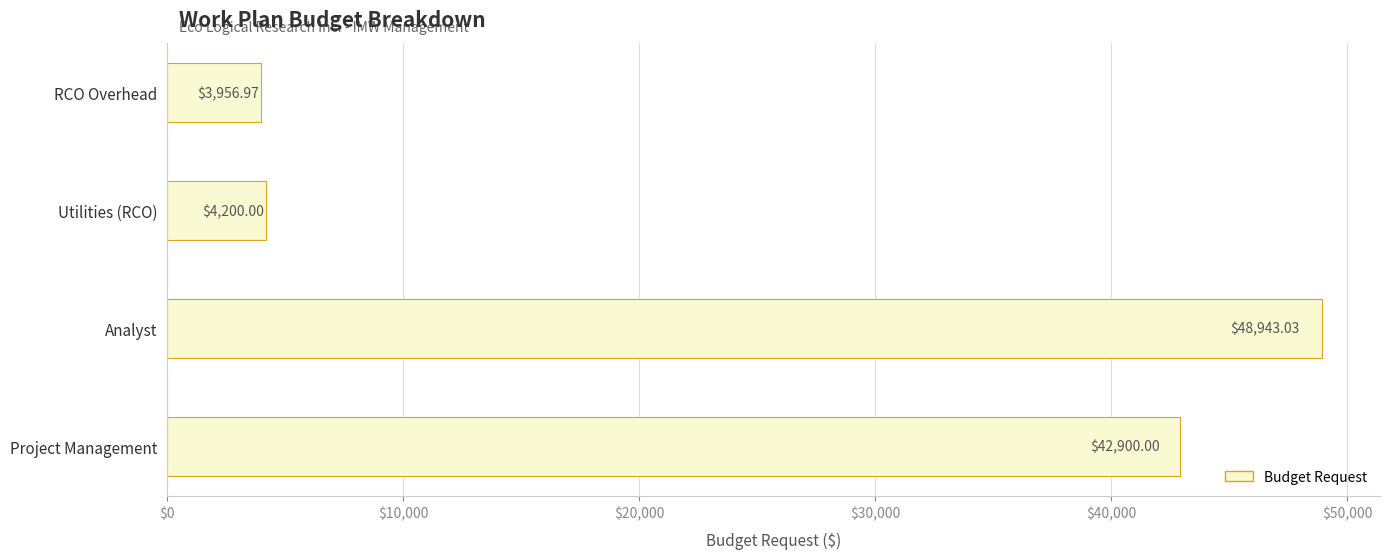

List the labels in order of value, smallest first.

RCO Overhead, Utilities (RCO), Project Management, Analyst